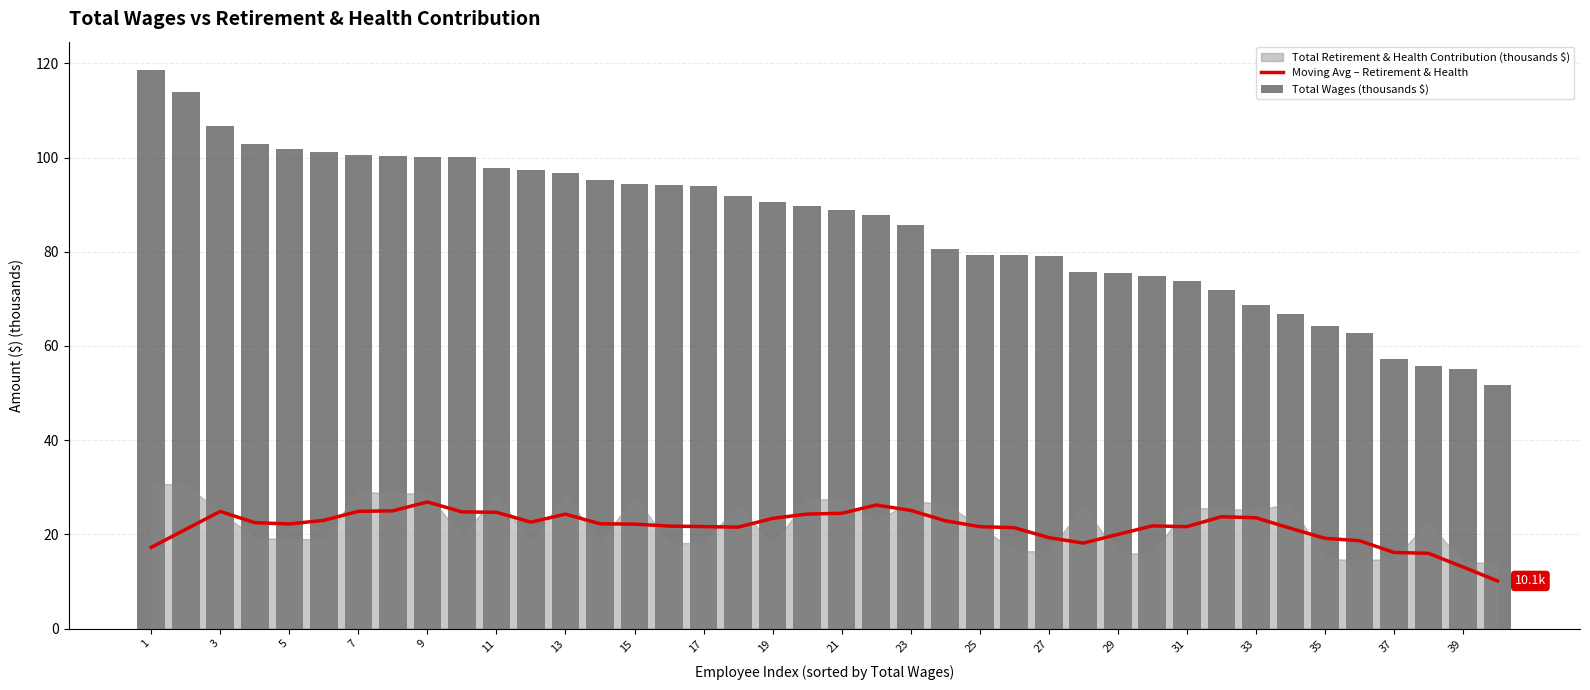

True or false: Moving Avg – Retirement & Health has a value of 22.2 at 5.

True